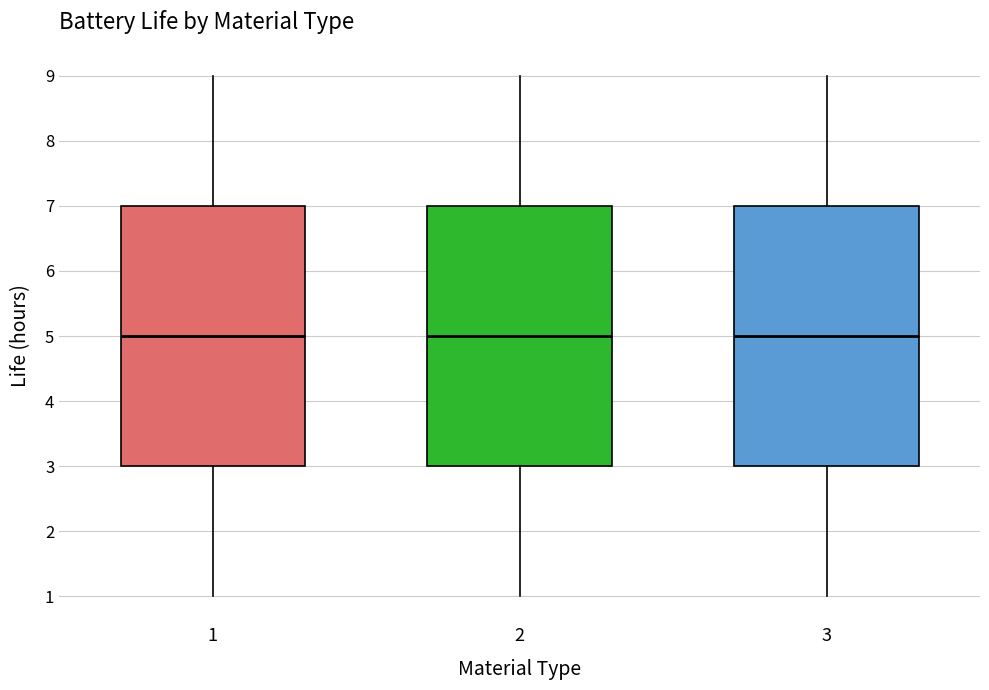

Reading left to right, transcribe this box plot: for each box, give where its median line is, the range the box spans, and where its two whiskers end, as read against the y-axis. The values are not printed on the chart, so give them approximately, as read against the axis.

1: median 5, box 3 to 7, whiskers 1 to 9
2: median 5, box 3 to 7, whiskers 1 to 9
3: median 5, box 3 to 7, whiskers 1 to 9